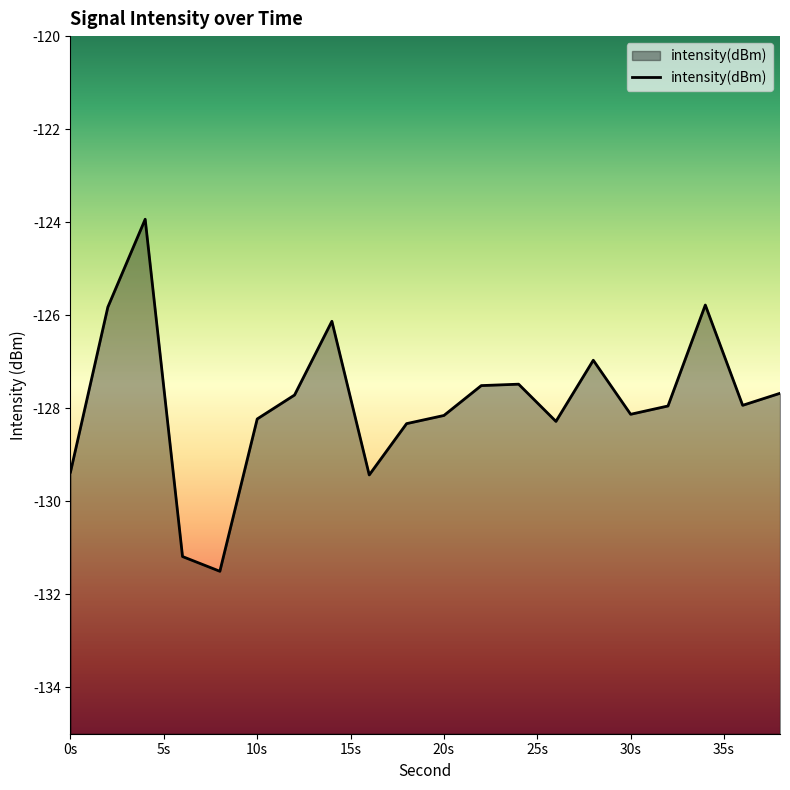

How many interior local peaks (higher than both neighbors) does the data have?

5